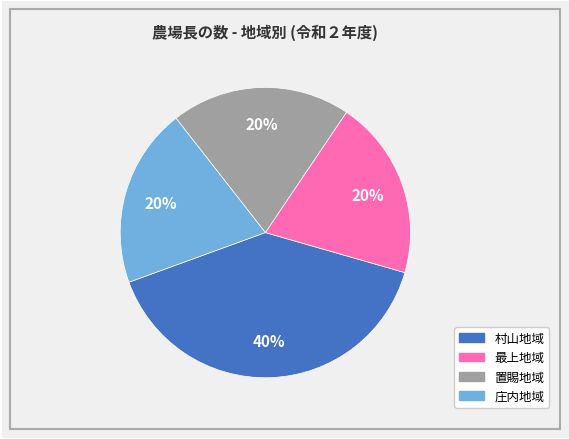

To the nearest percent, what is the average slice percentage?

25%